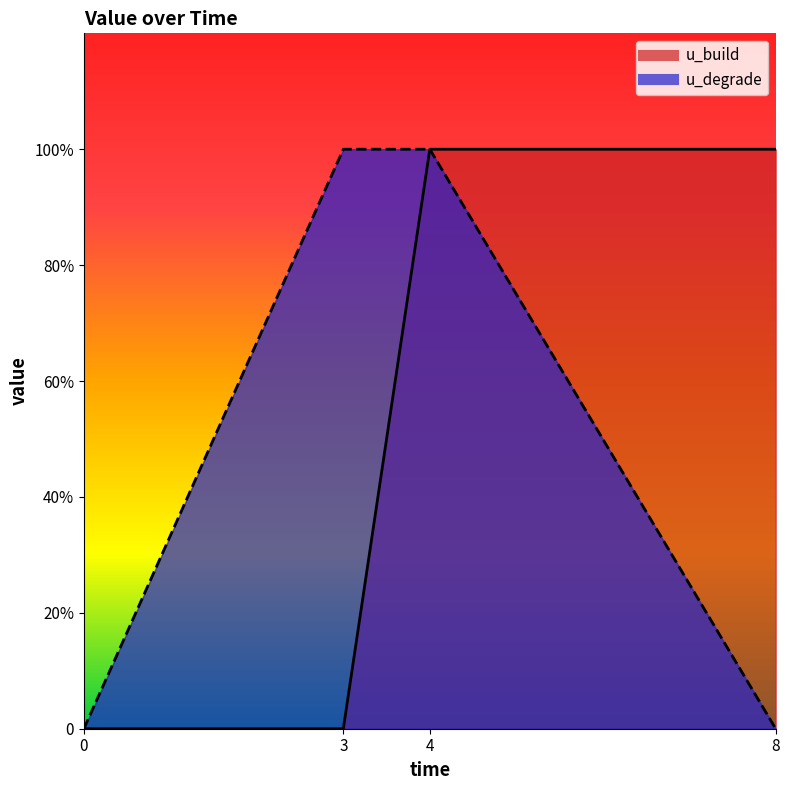

At 0, list the series in order from largest to smallest.

u_build, u_degrade